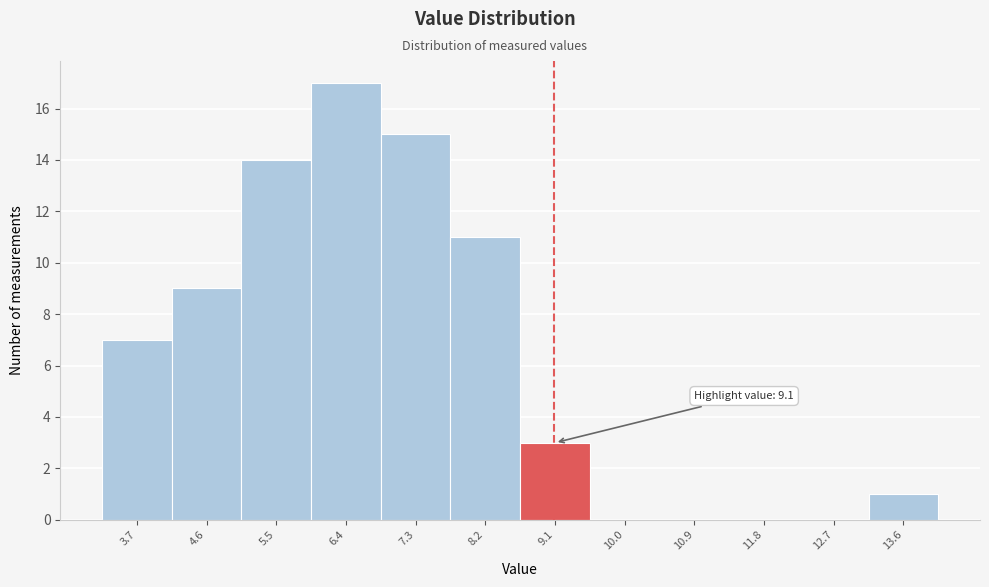

Which range on the x-axis has the tallest bar?

5.9 to 6.9